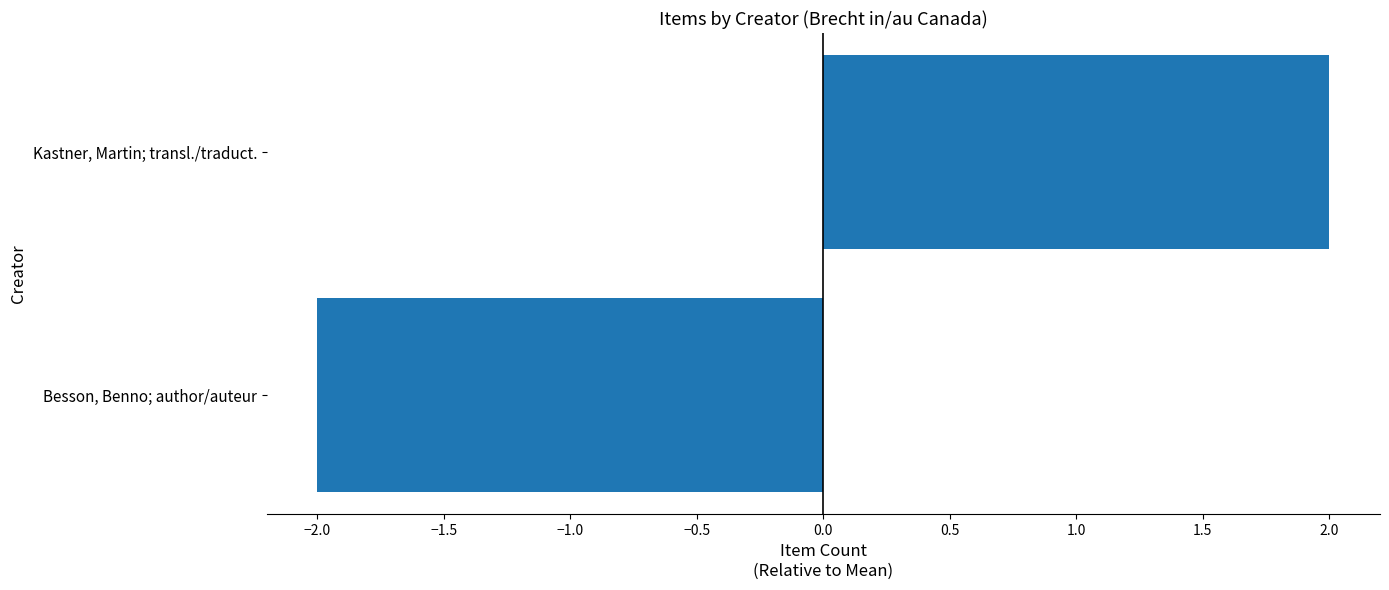

What is the difference between the maximum and minimum values?

4